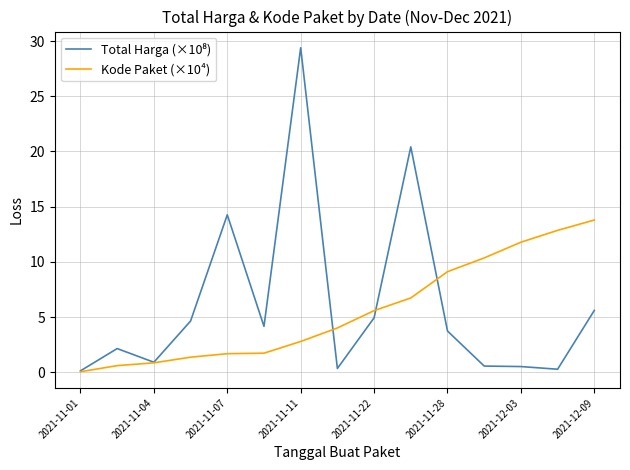

How many lines are shown in the chart?

2